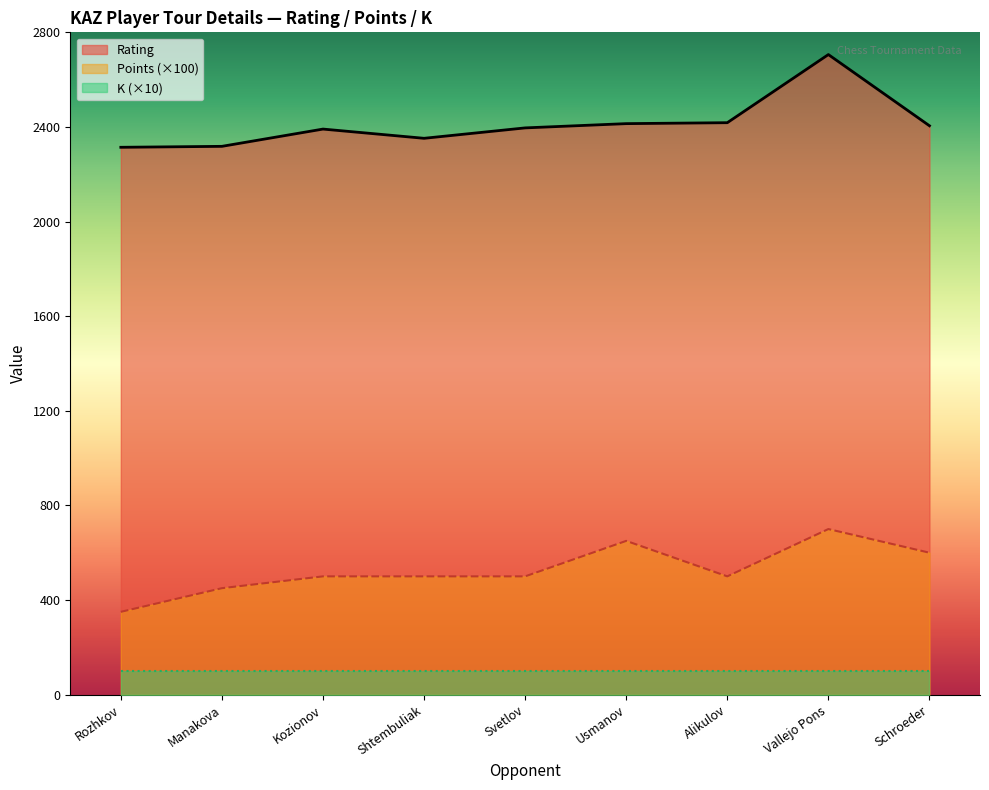

What is the sum of the Points values at Vallejo Pons and Shtembuliak?

1200